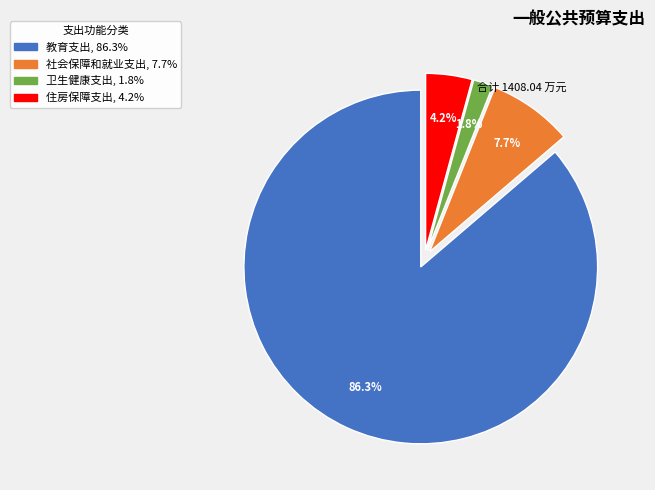

The 教育支出 slice represents 86% of the pie. True or false?

True